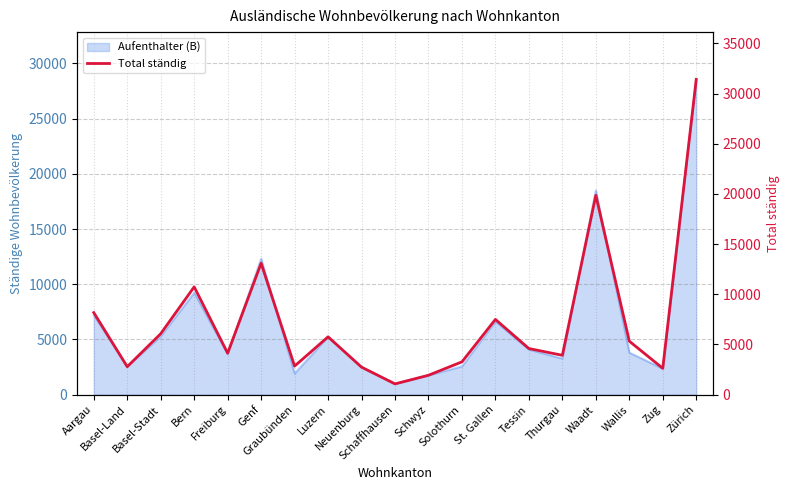

What is the sum of all values?

137814